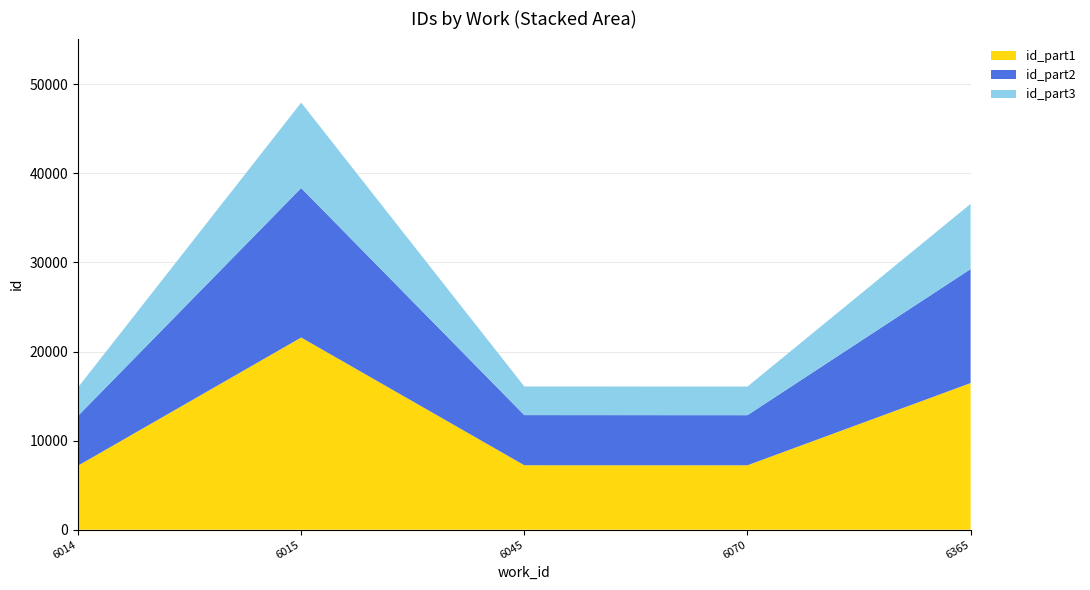

At which category is the sum across all series the highest?

6015